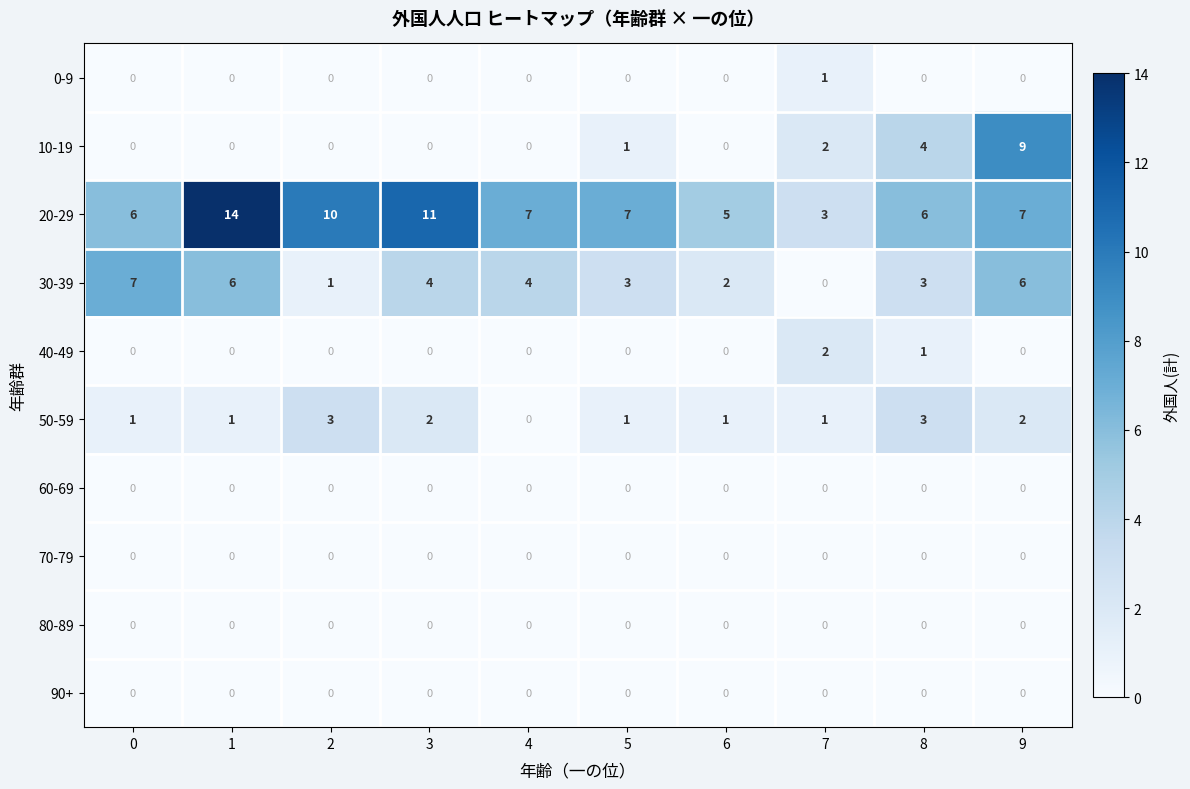

What is the sum of all 40-49 values?

3